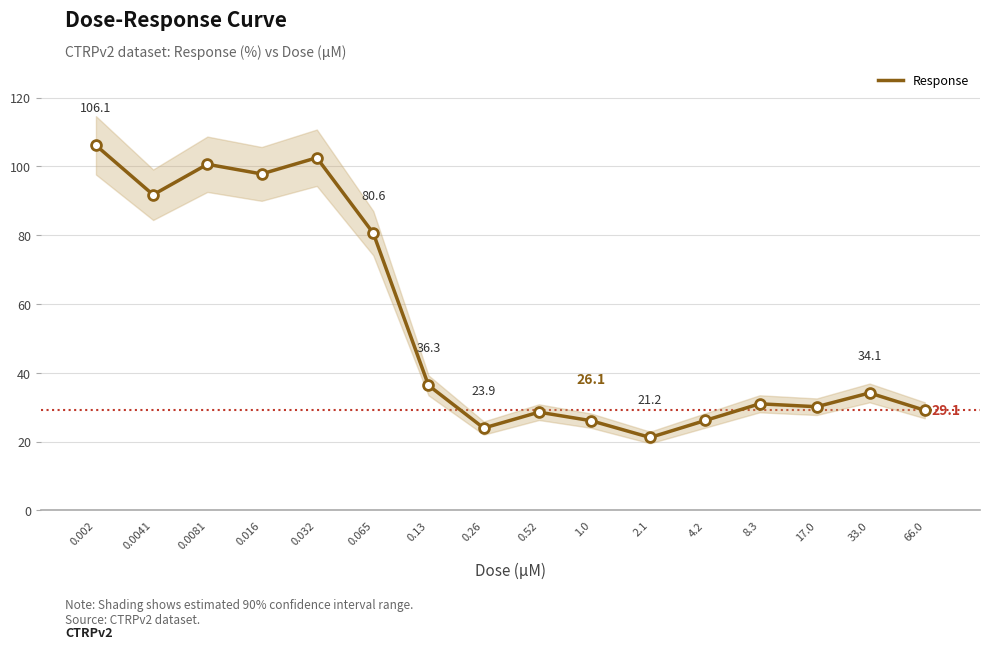

Which has a higher value, 0.065 or 0.26?

0.065